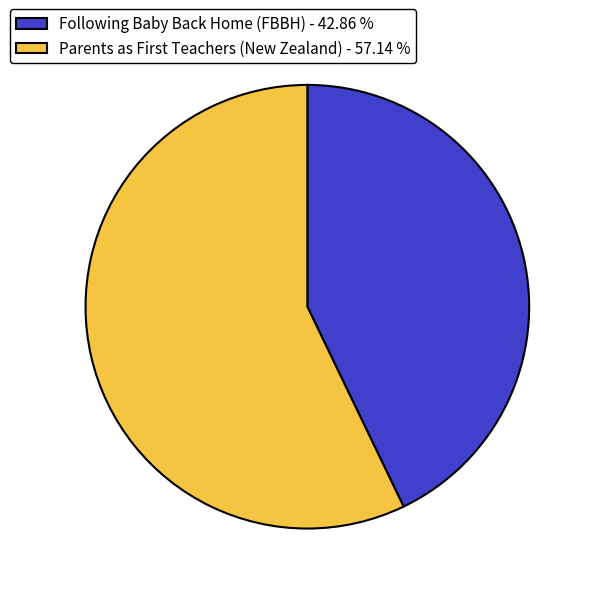

Which slice represents more than half of the pie?

Parents as First Teachers (New Zealand) - 57.14 %